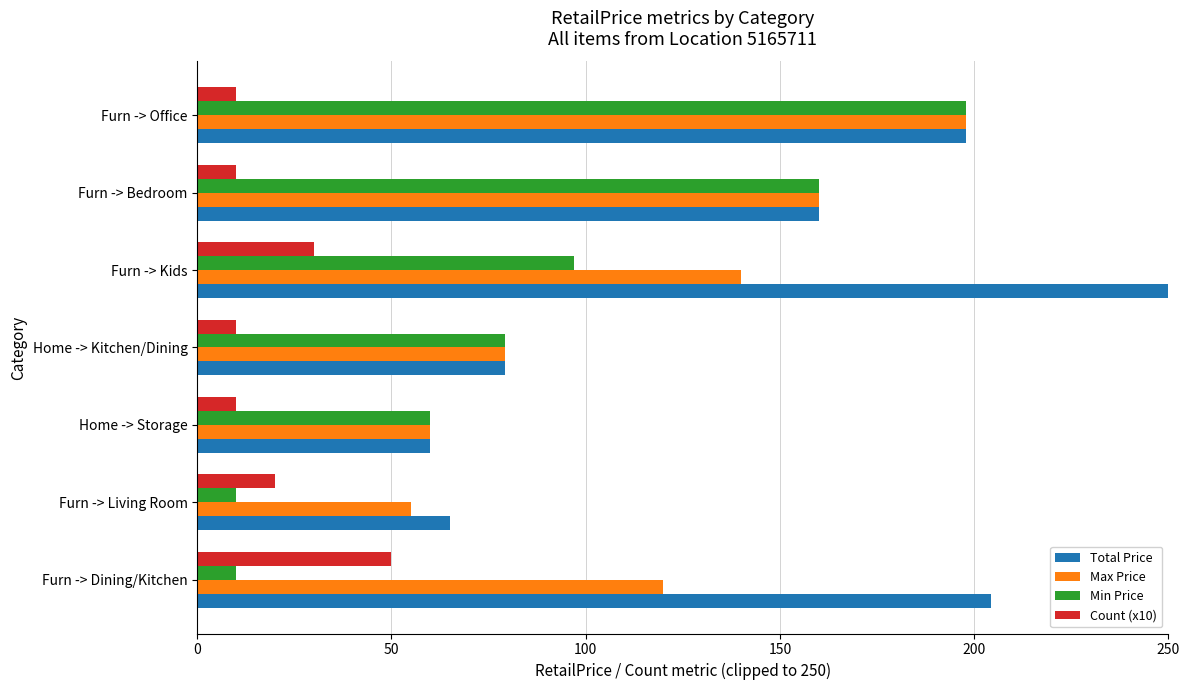

What is the highest value of the Total Price series?

335.0